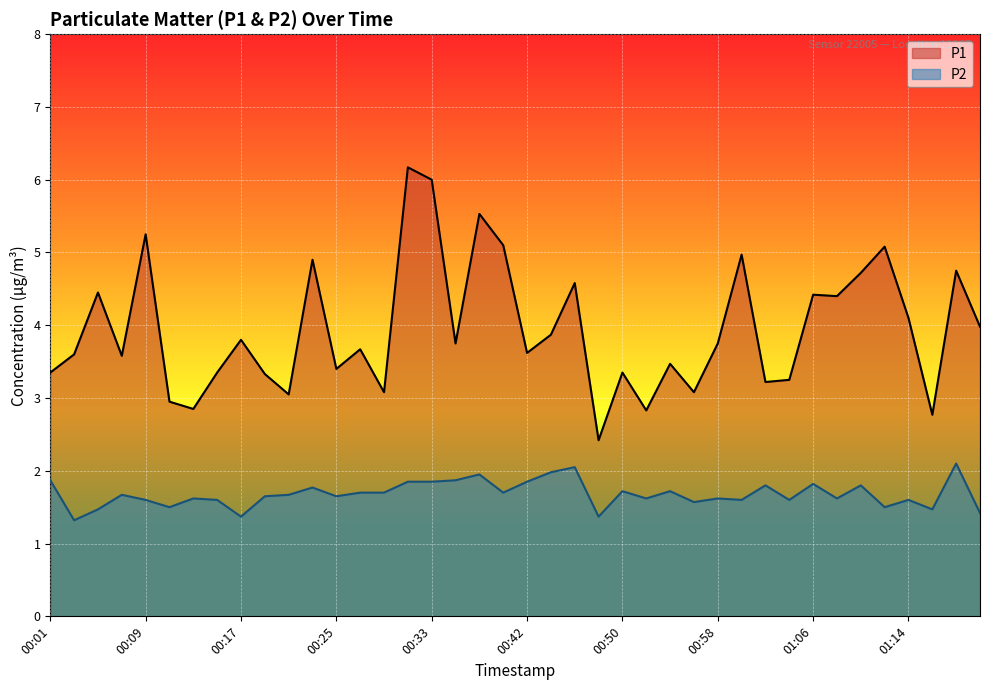

What is the label of the 8th point from the right?

01:06